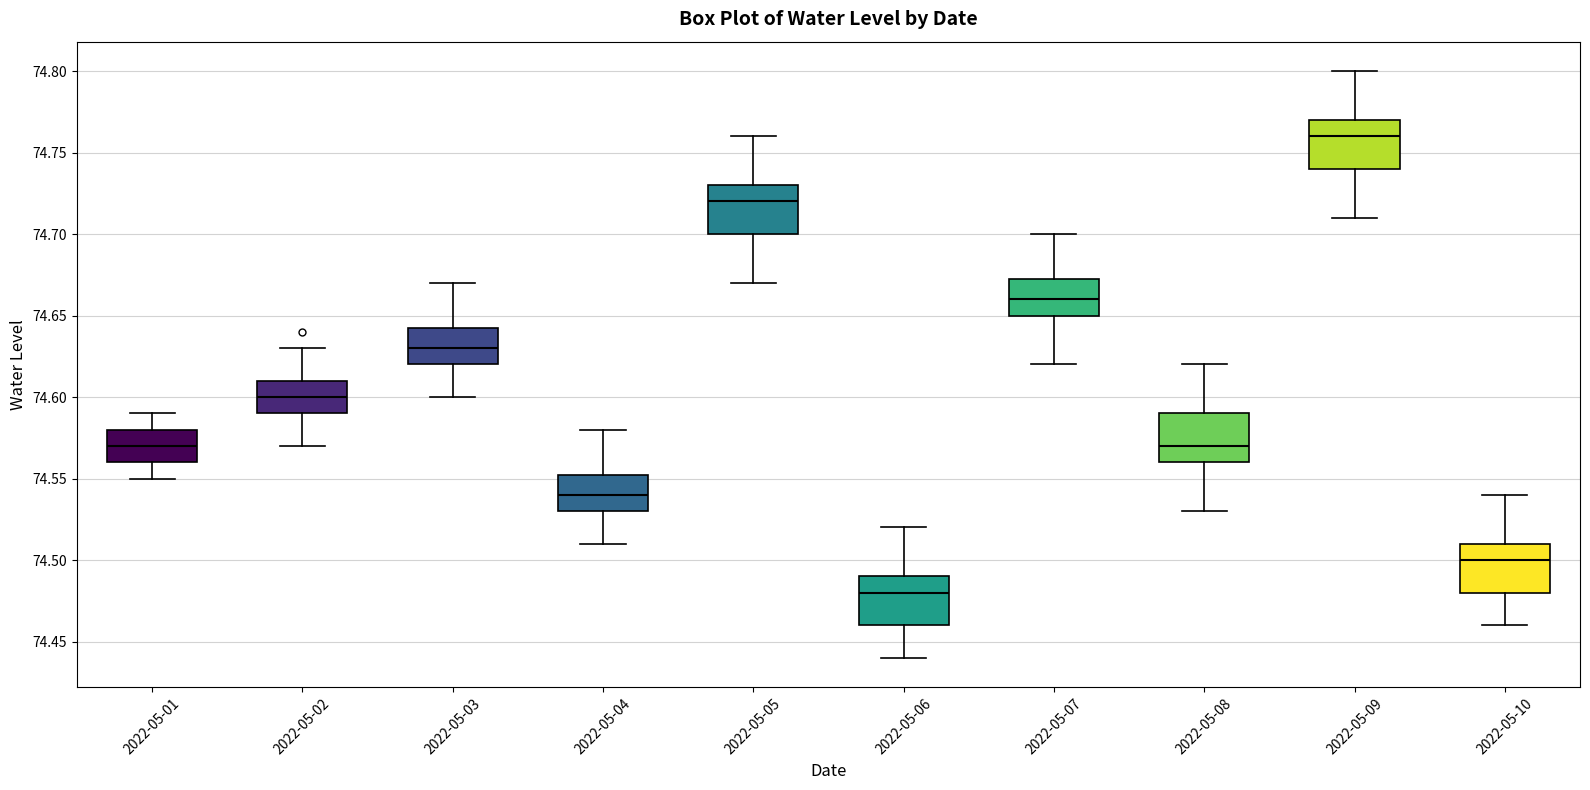

Which box's median line is the highest?

2022-05-09